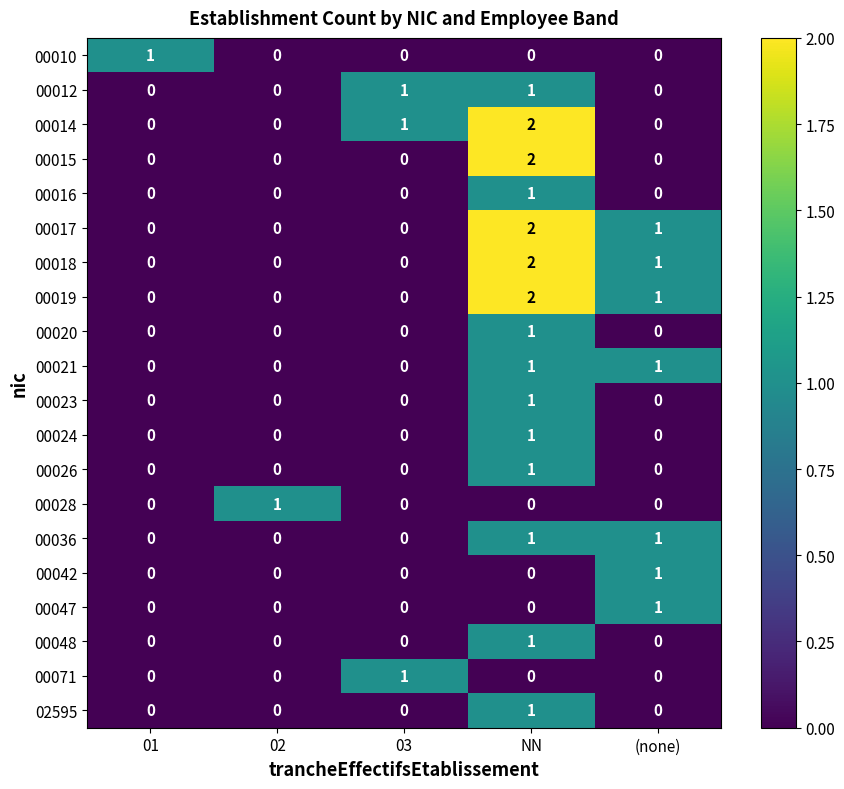

What is the sum of all 00019 values?

3